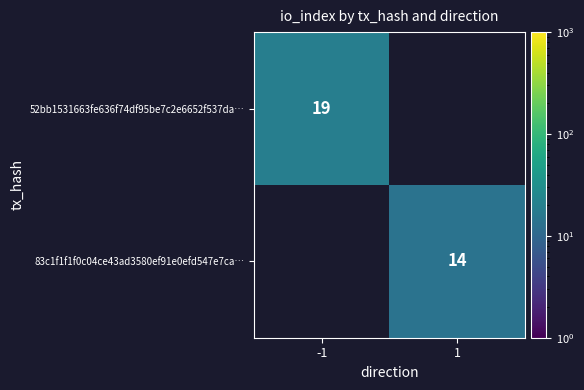

The value of 52bb1531663fe636f74df95be7c2e6652f537da… at -1 is 19. True or false?

True